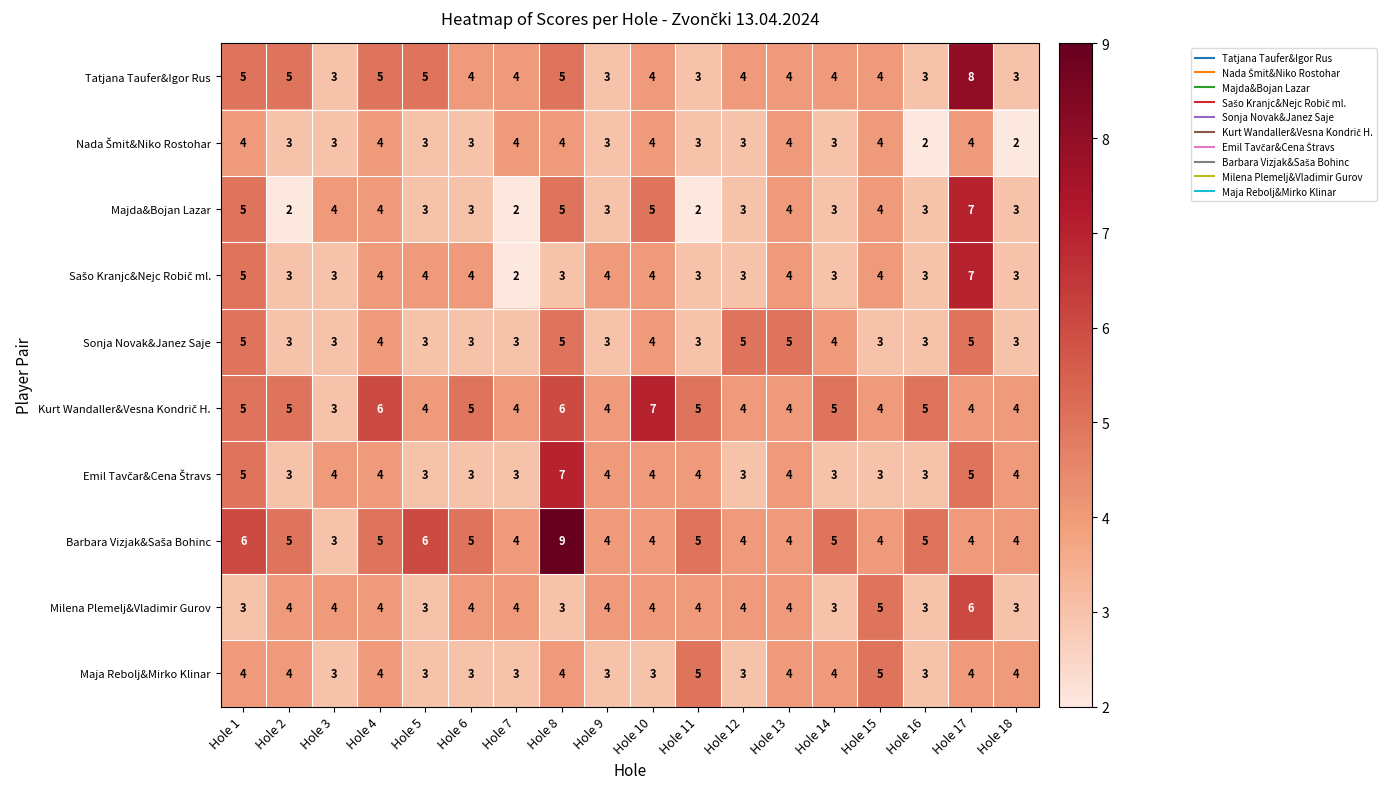

What is the difference between the highest and lowest values at Hole 17?

4